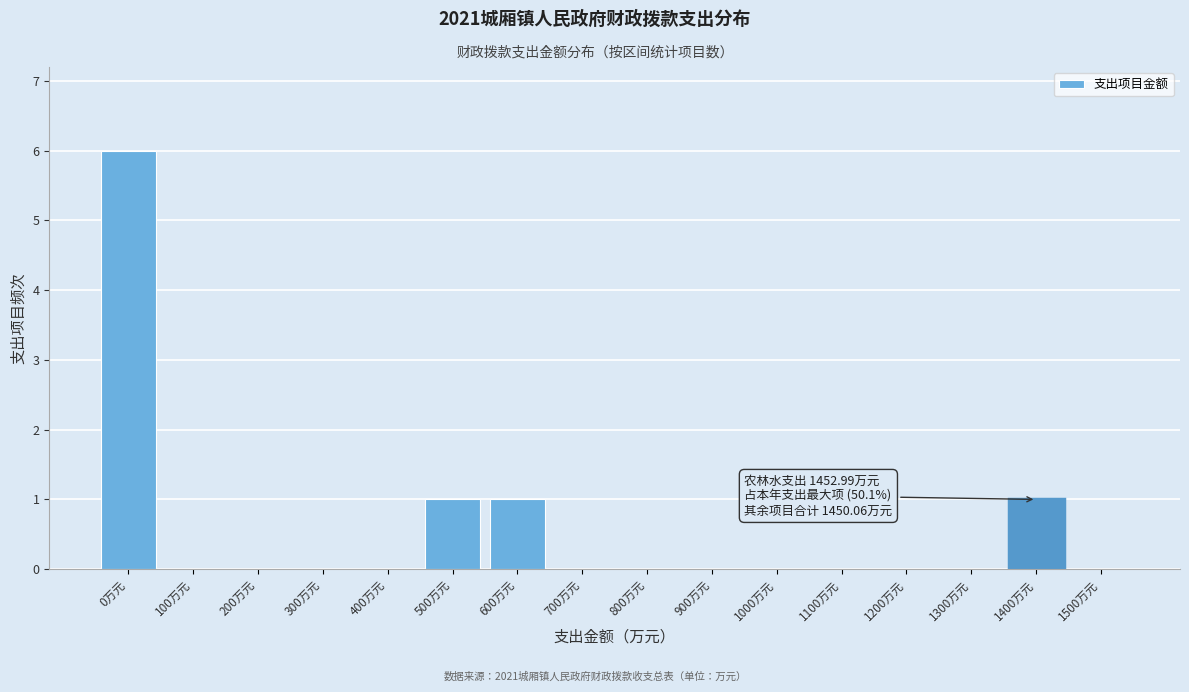

Reading left to right, transcribe all the data shown in this chart.

0万元=6	100万元=0	200万元=0	300万元=0	400万元=0	500万元=1	600万元=1	700万元=0	800万元=0	900万元=0	1000万元=0	1100万元=0	1200万元=0	1300万元=0	1400万元=1	1500万元=0